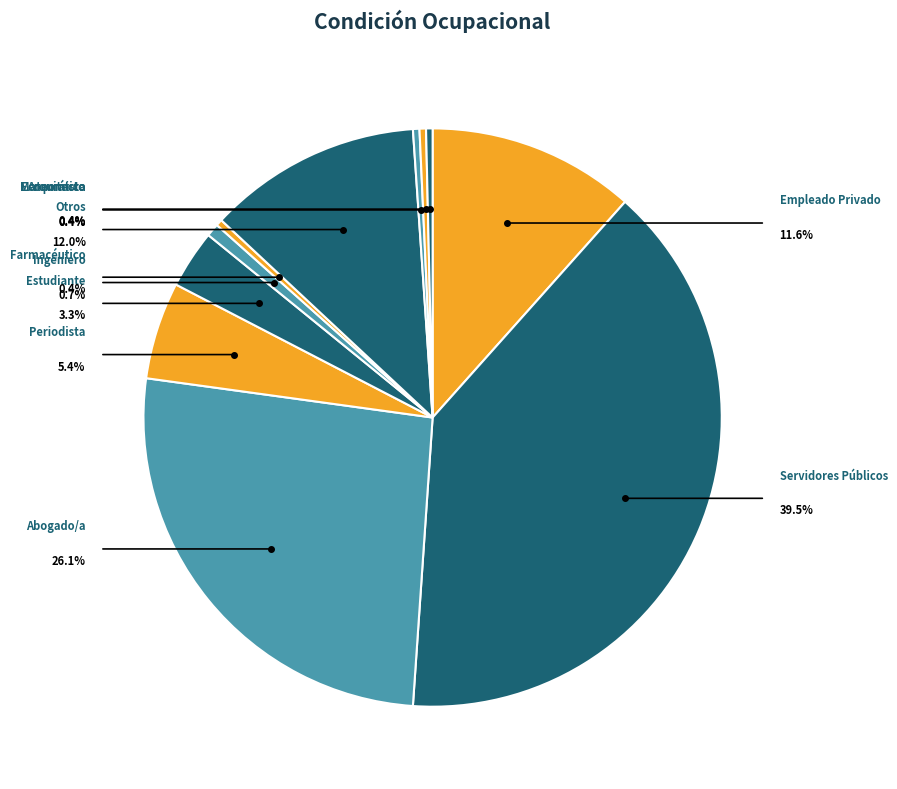

Between Arquitecto and Abogado/a, which is larger?

Abogado/a